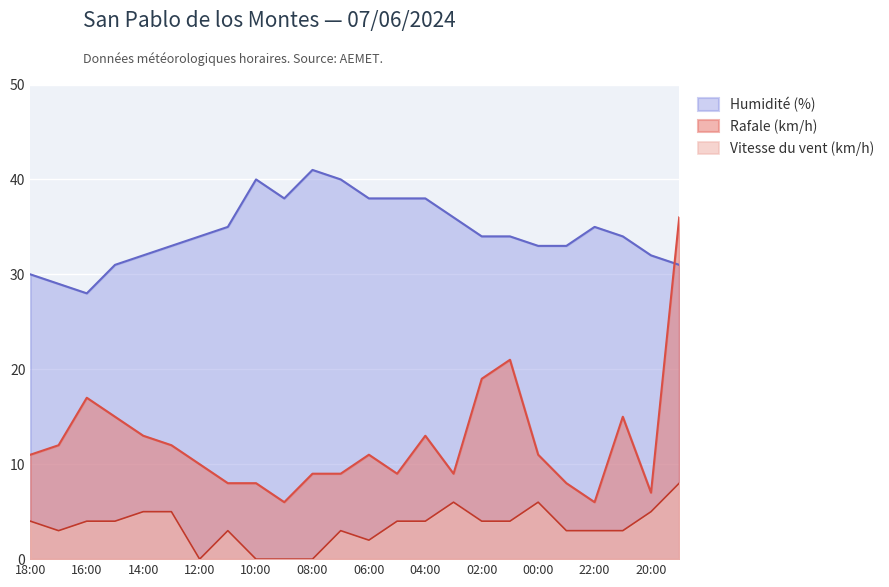

What is the total value across all series at 11:00?

46